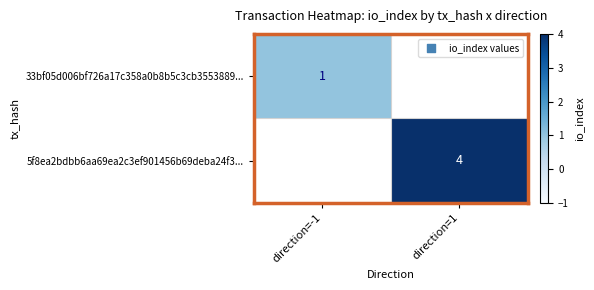

At how many categories does at least one series exceed 3?

1